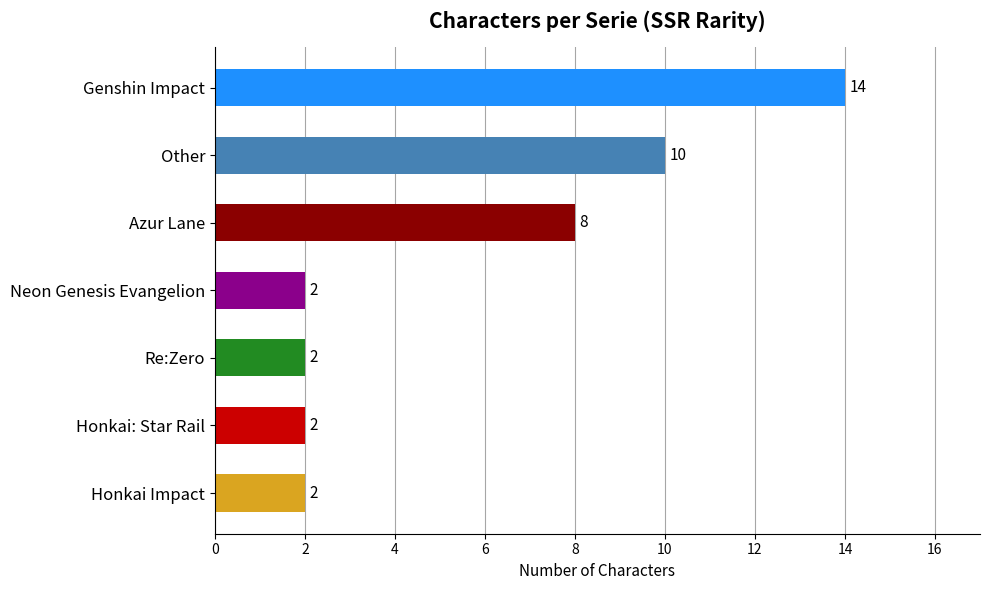

Reading bottom to top, transcribe all the data shown in this chart.

Honkai Impact=2	Honkai: Star Rail=2	Re:Zero=2	Neon Genesis Evangelion=2	Azur Lane=8	Other=10	Genshin Impact=14